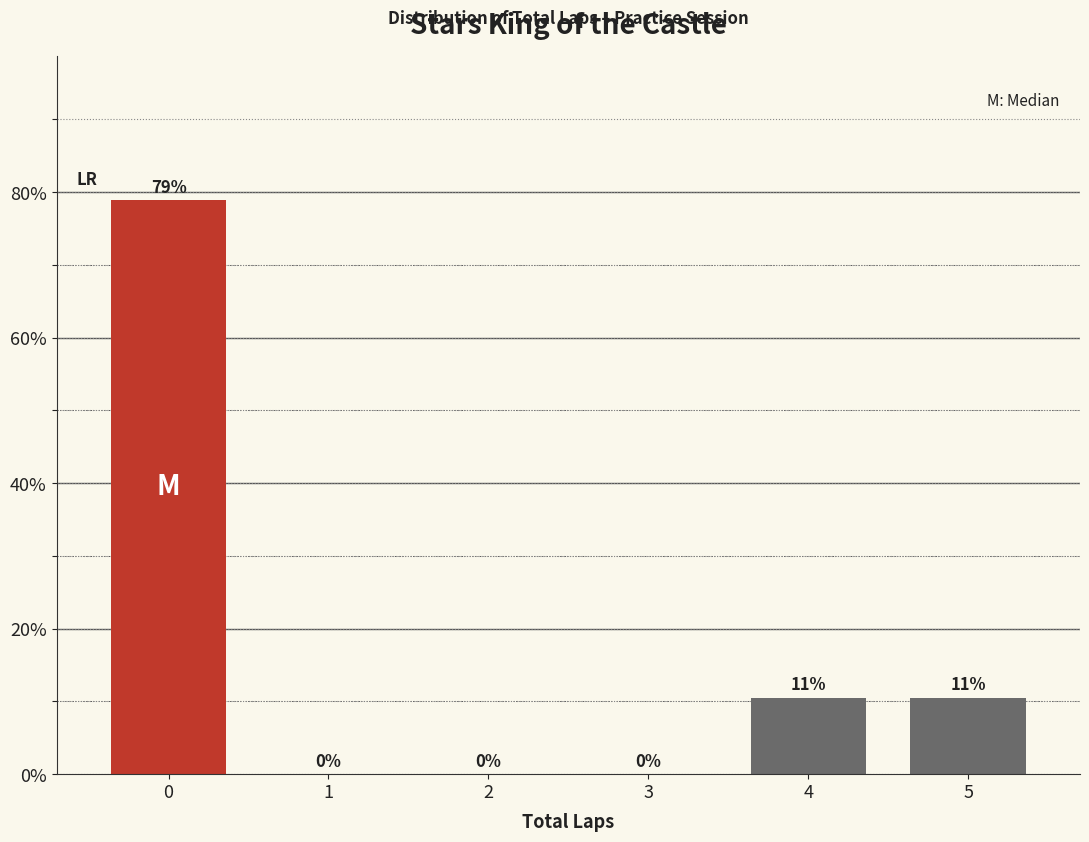

What is the maximum value shown in the chart?

78.9